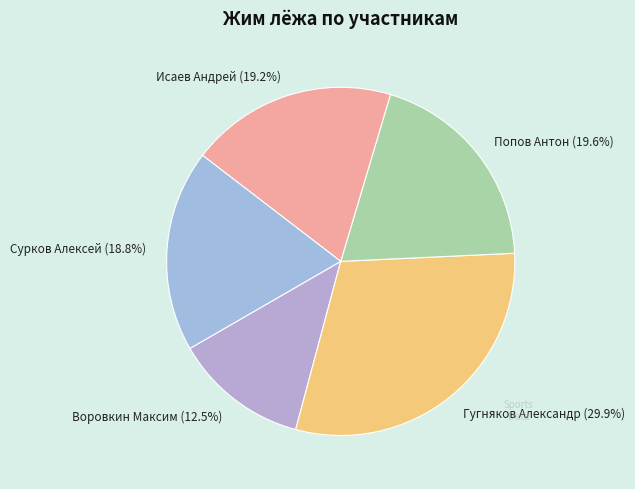

Is the sum of Воровкин Максим (12.5%) and Исаев Андрей (19.2%) greater than half?

No